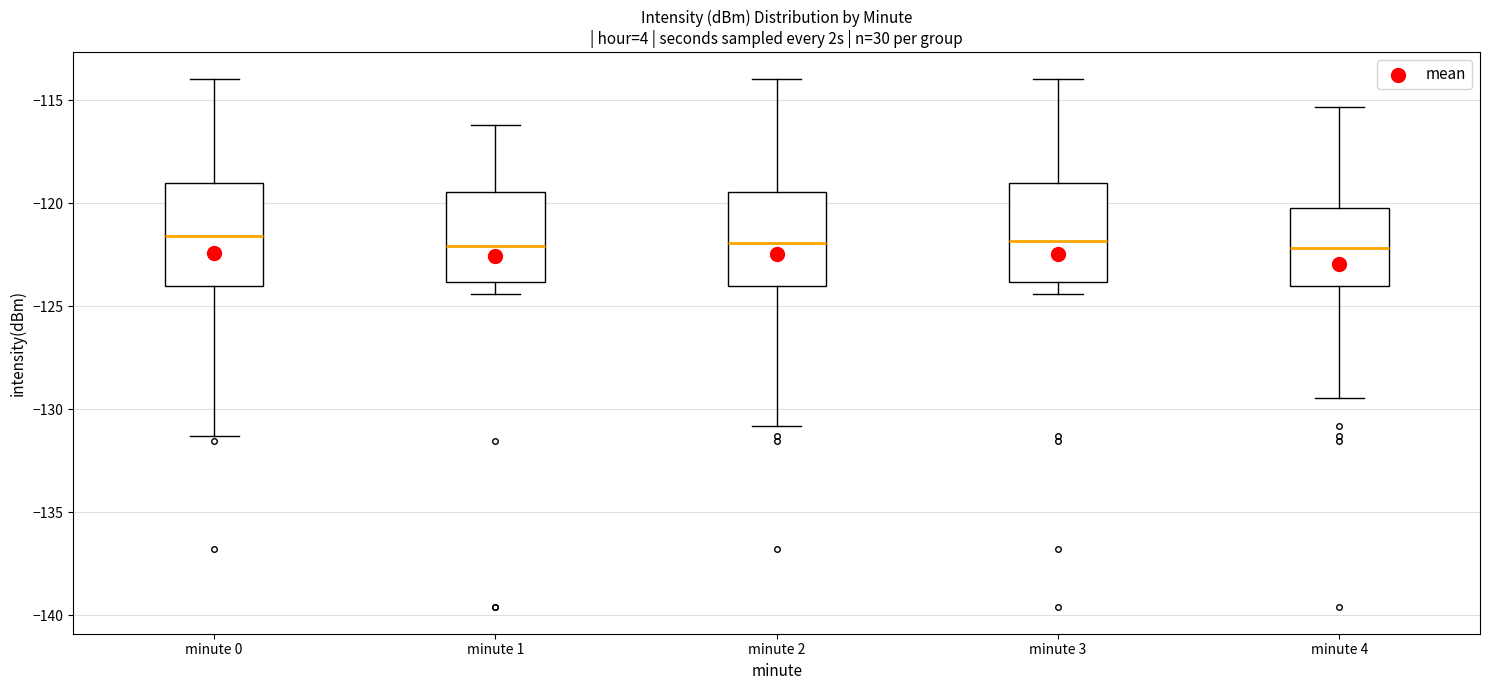

Where is the upper edge of the box for minute 4 on the y-axis? The values are not printed on the chart, so give them approximately, as read against the axis.

-120.0